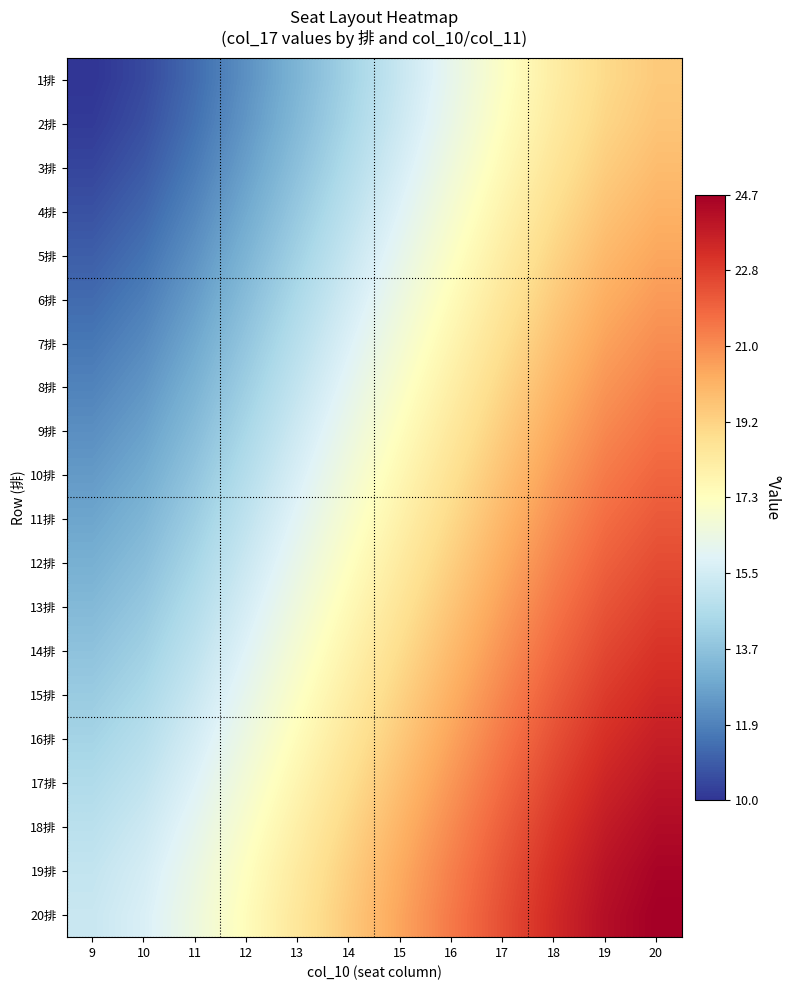

Rank the series at 11 from highest to lowest value.

20排, 19排, 18排, 17排, 16排, 15排, 14排, 13排, 12排, 11排, 10排, 9排, 8排, 7排, 6排, 5排, 4排, 3排, 2排, 1排